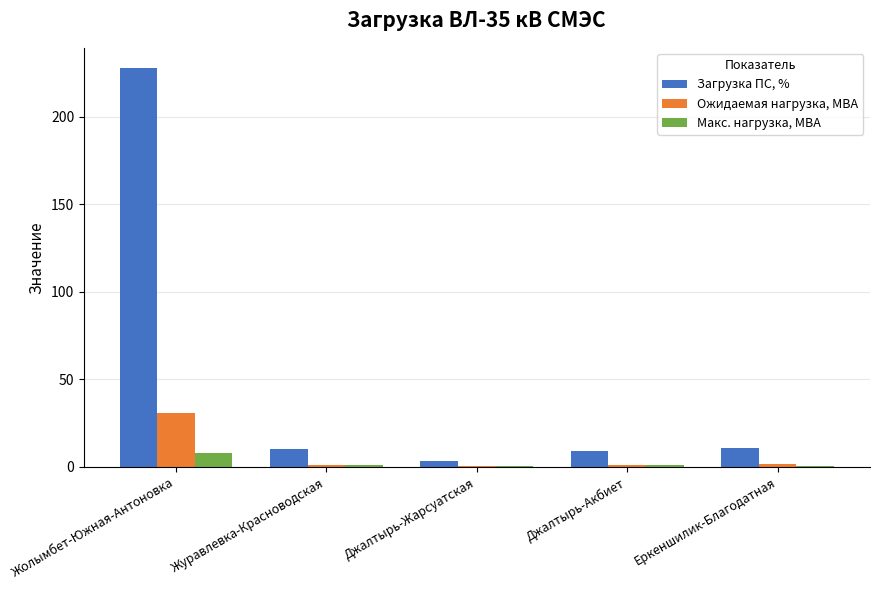

Count the number of data series in this chart.

3